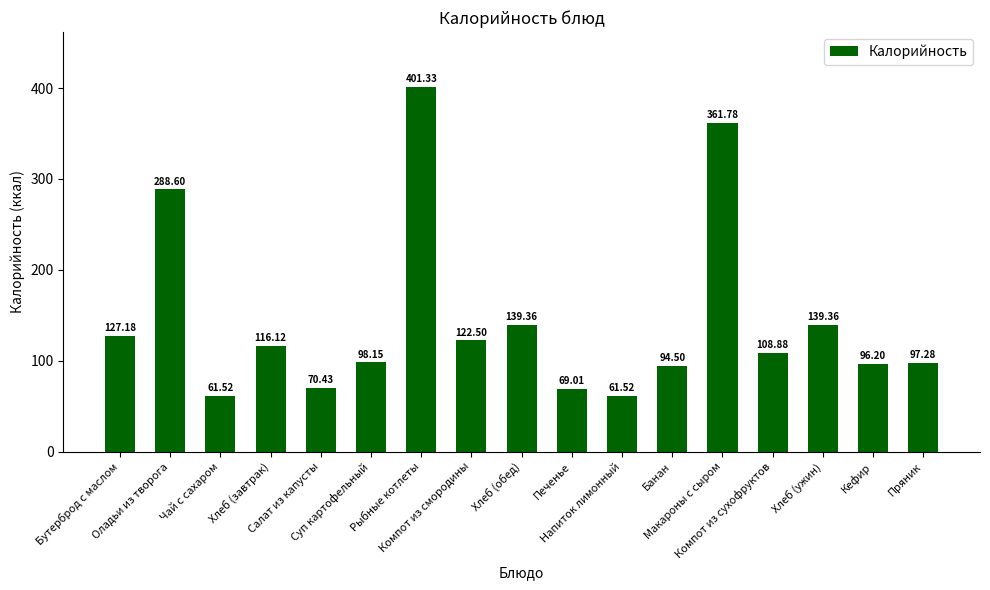

What is the difference between the second highest and second lowest values?

300.3